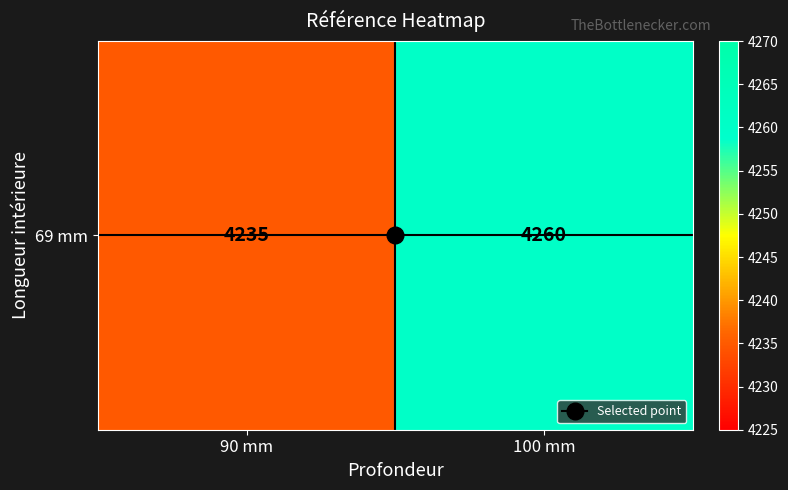

What is the difference between the values at 100 mm and 90 mm?

25